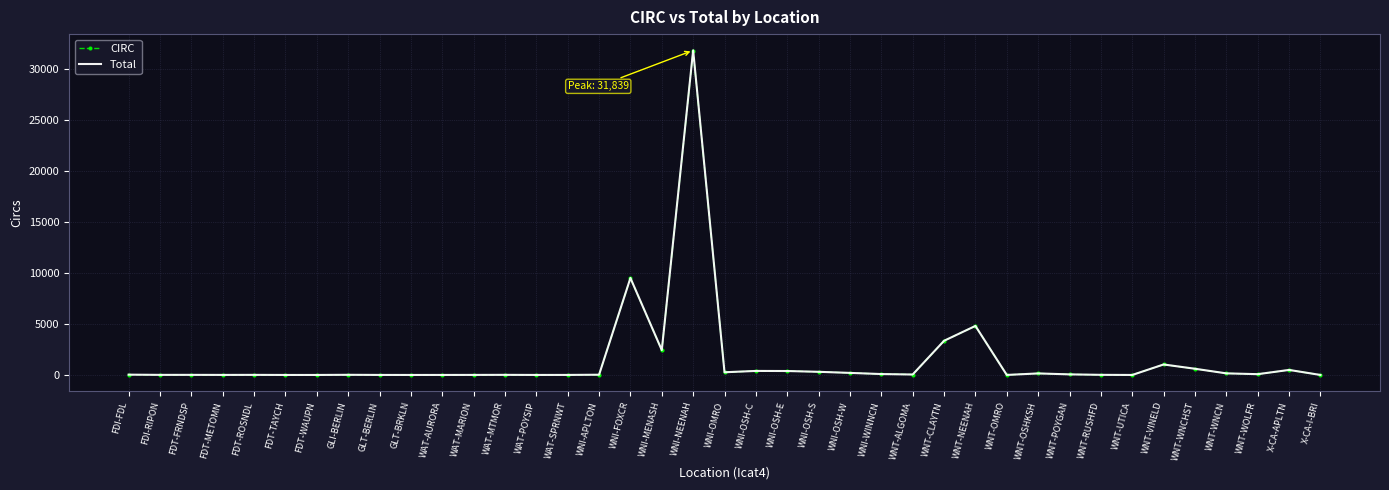

At which label is Total closest to 15920?

WNI-FOXCR